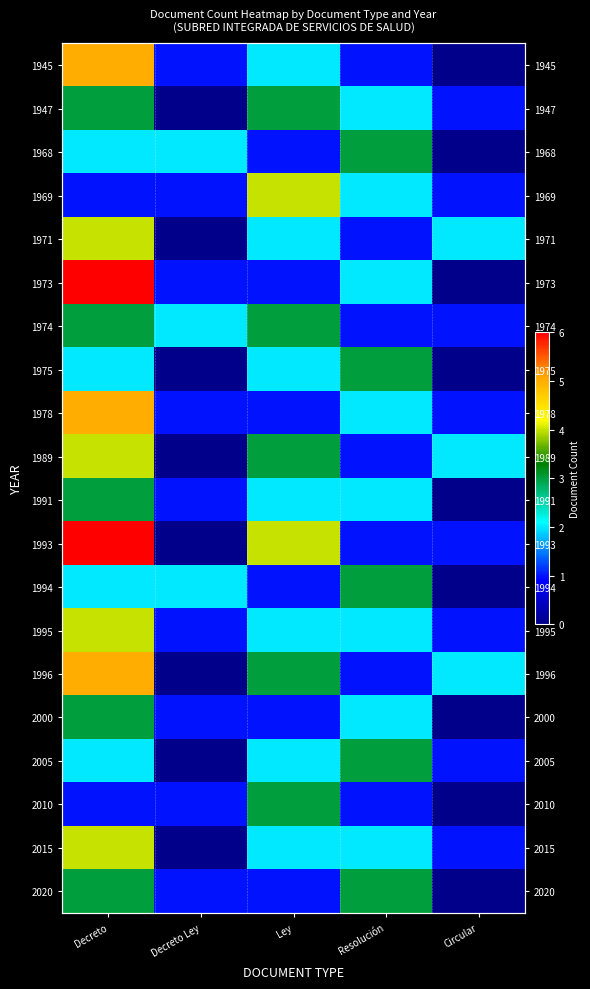

Which category has the highest value in the 1989 series?

Decreto